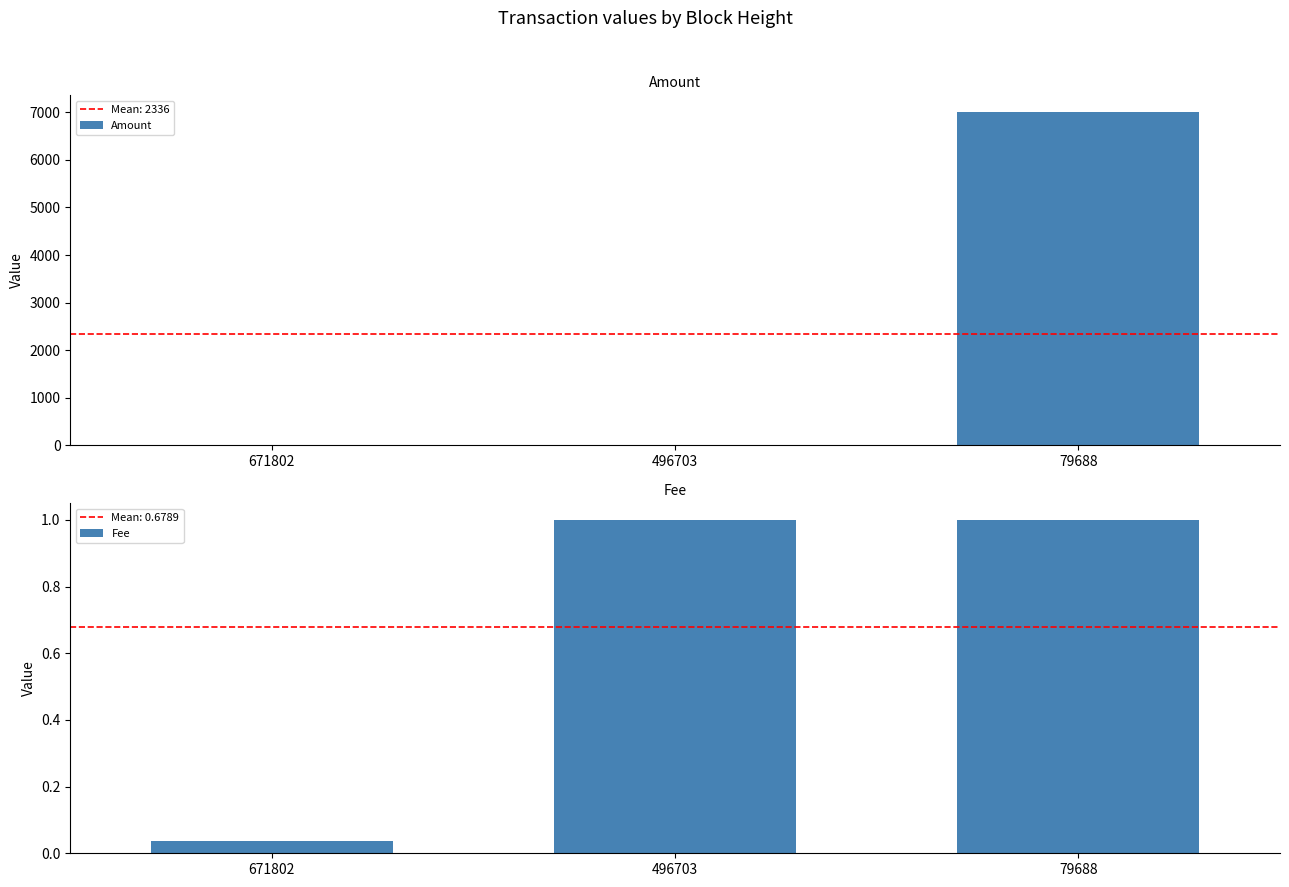

Rank the series by their maximum value, from lowest to highest.

Fee, Amount